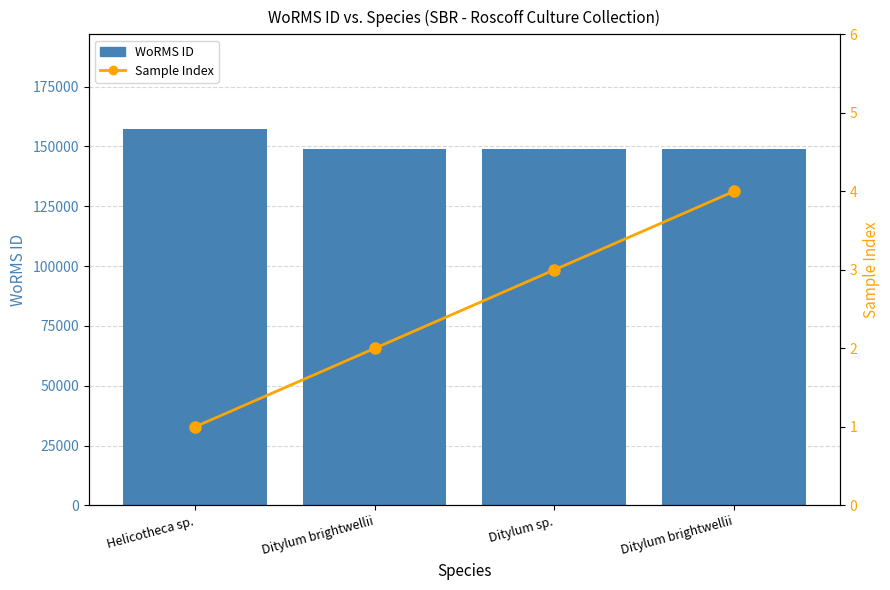

Which series has the largest range (max minus min)?

WoRMS ID